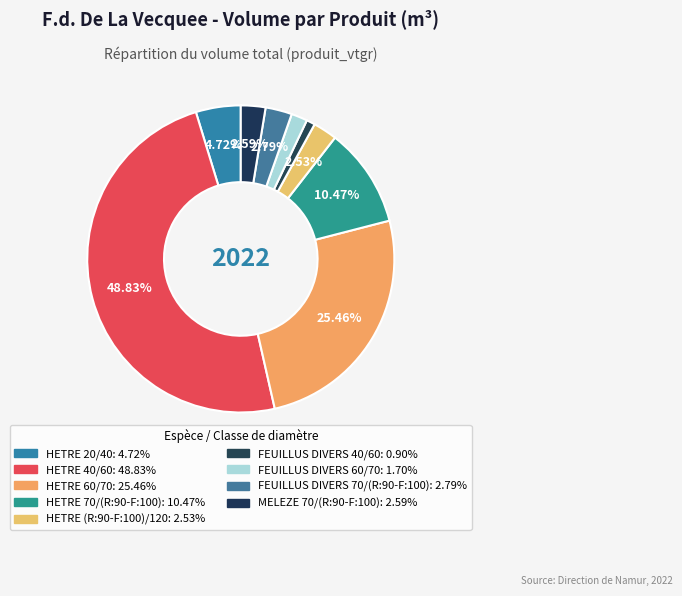

Which category has the biggest portion of the pie?

HETRE 40/60